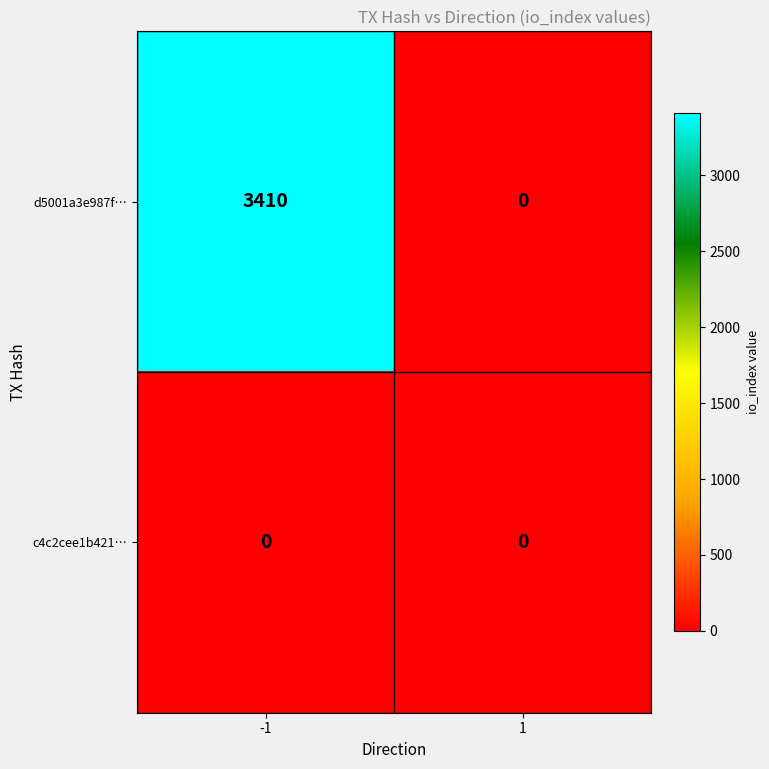

What is the spread (max minus min) of values at -1?

3410